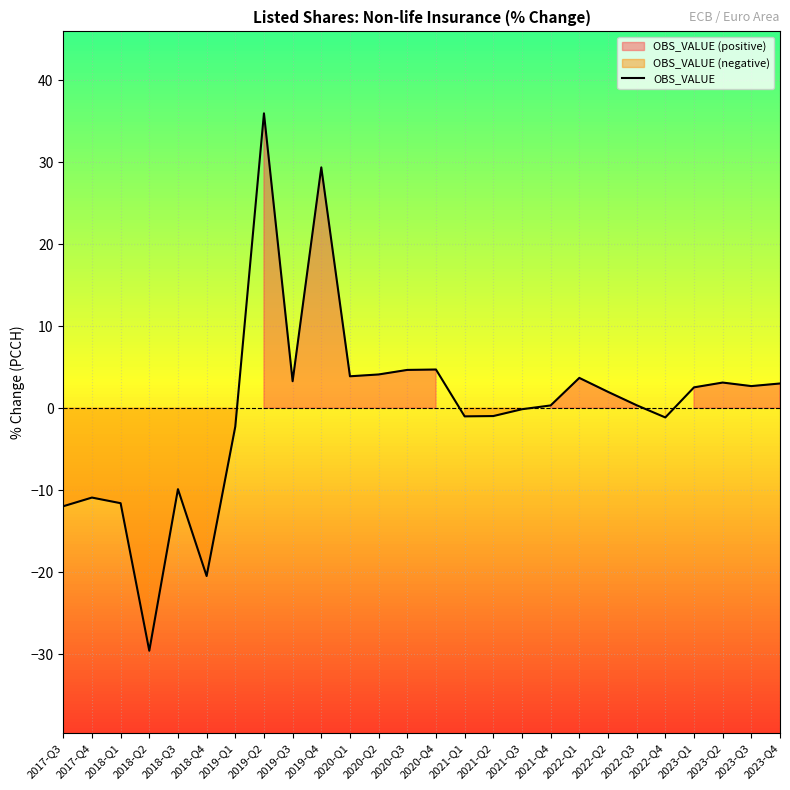

What position from the right is 2022-Q4?

5